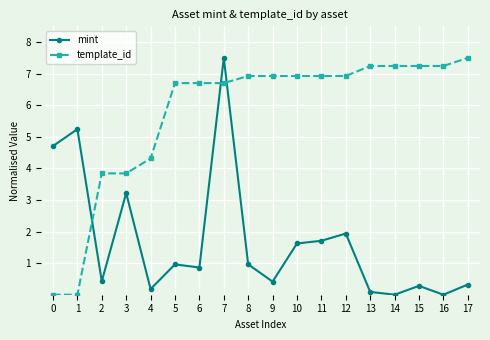

How many lines are shown in the chart?

2